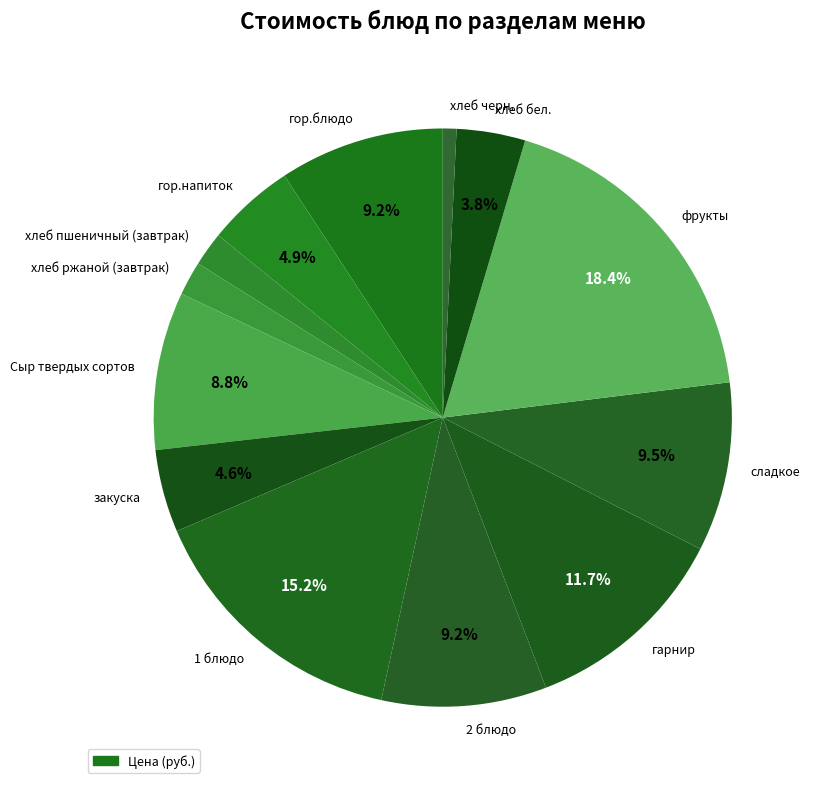

Which category has the biggest portion of the pie?

фрукты